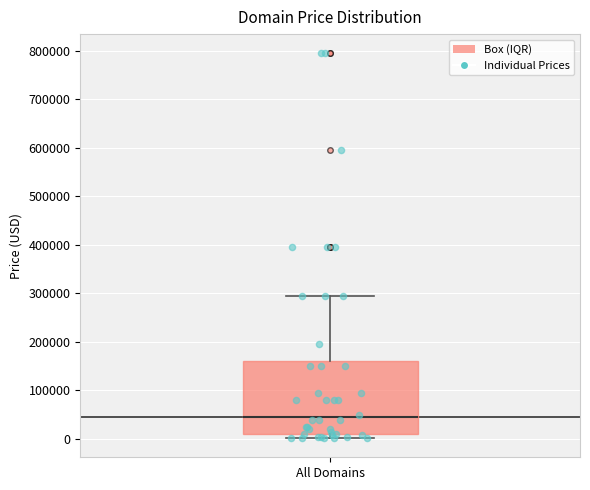

Transcribe this box plot: give where the median line is, the range the box spans, and where the two whiskers end, as read against the y-axis. The values are not printed on the chart, so give them approximately, as read against the axis.

median 40000, box 10000 to 160000, whiskers 0 to 290000